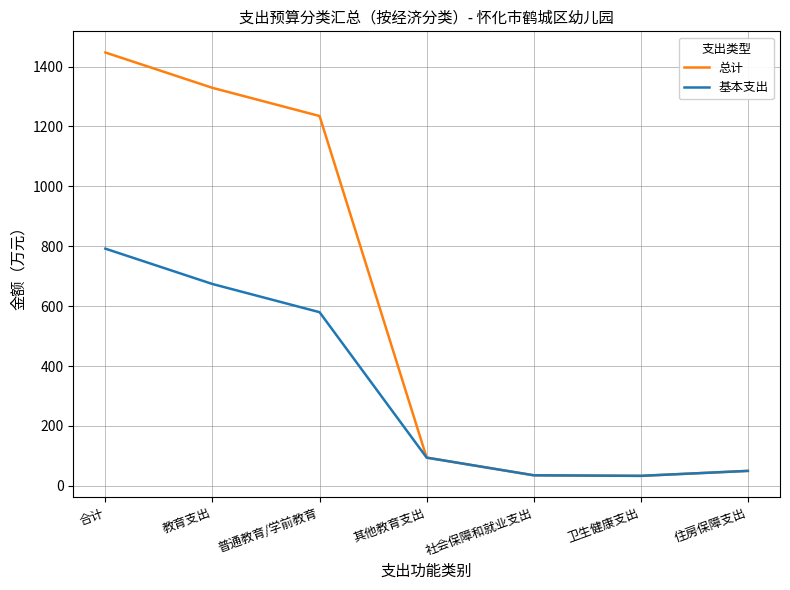

What is the average value of the 总计 series?

603.2